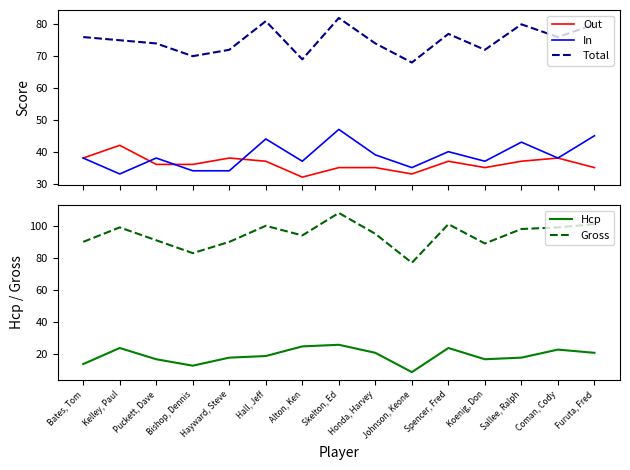

What is the label of the 4th point from the left?

Bishop, Dennis